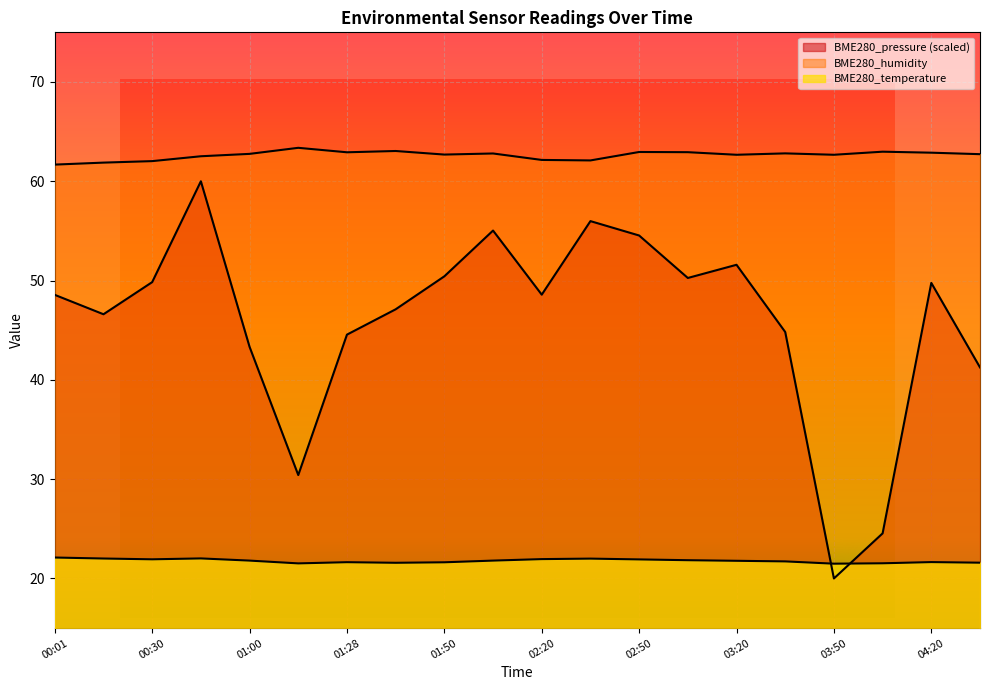

The value of BME280_temperature at 01:50 is 21.6. True or false?

True